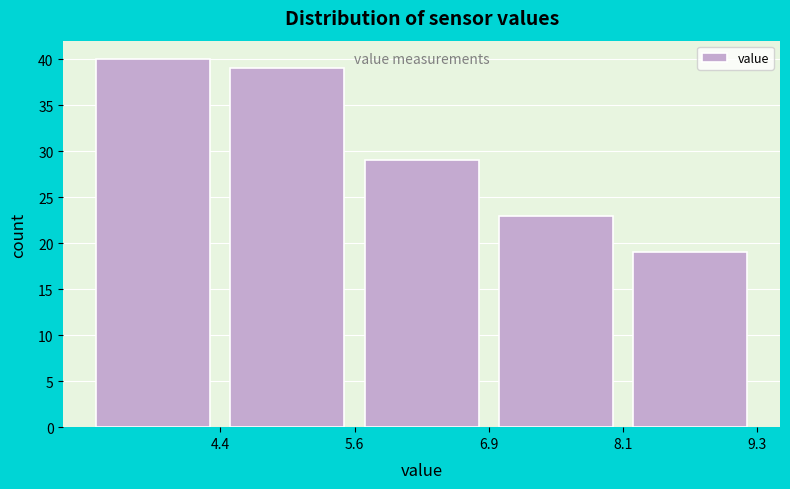

Reading left to right, transcribe this chart: for each bar, give the range it covers on the x-axis and its height. Neither the bar edges nor the heights are printed on the chart, so give them approximately, as read against the axes.

3.20 to 4.42: 40
4.42 to 5.64: 39
5.64 to 6.86: 29
6.86 to 8.08: 23
8.08 to 9.30: 19